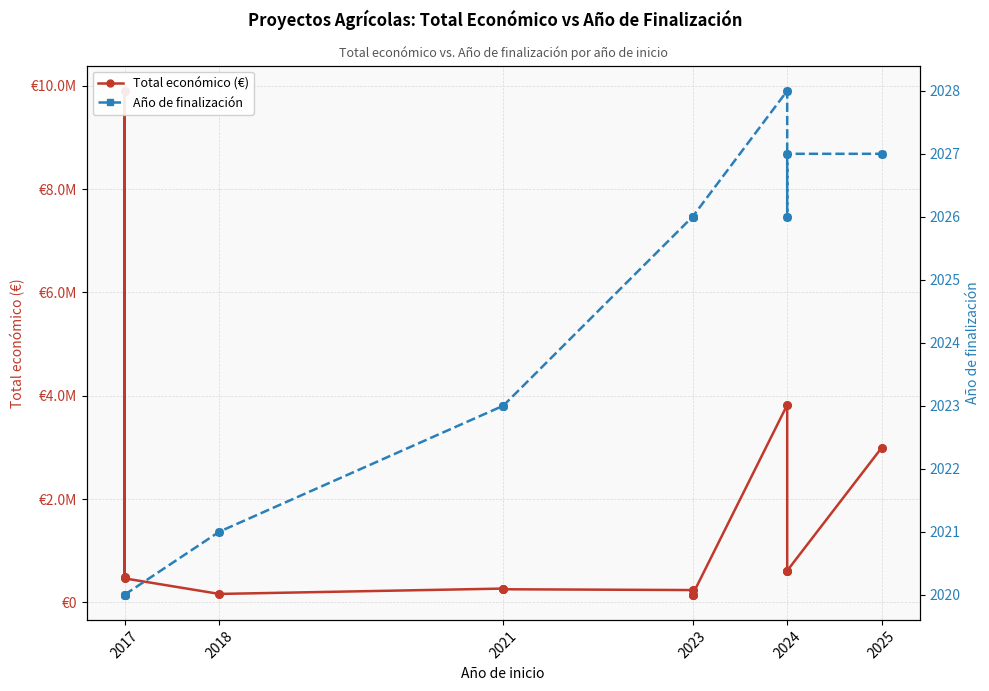

Which series has the largest total across all categories?

Total económico (€)